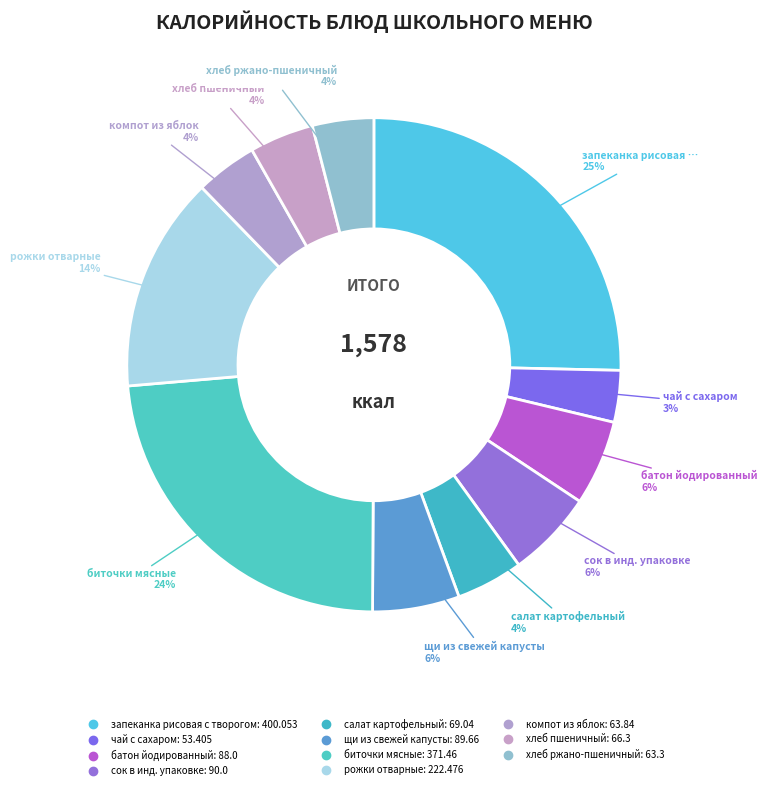

What is the ratio of the value at батон йодированный to the value at рожки отварные?

0.4